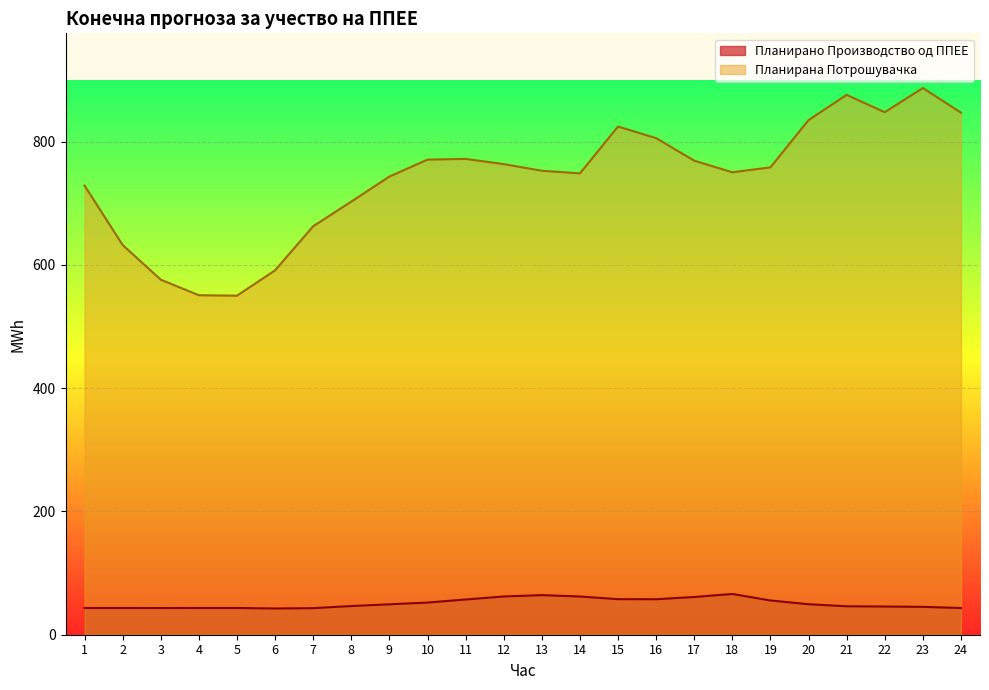

Reading right to left, what are all the values shown in this chart?

Планирано Производство од ППЕЕ: 43.3	45.2	45.7	46.1	49.5	55.6	66.1	61.2	57.6	57.7	62.0	64.2	62.0	57.1	52.2	49.3	46.5	43.1	42.6	43.4	43.4	43.3	43.4	43.4
Планирана Потрошувачка: 847.0	886.9	847.6	875.8	834.8	758.2	750.2	769.1	805.6	824.4	748.4	752.7	763.5	771.9	770.7	743.2	702.7	662.7	591.2	550.1	550.7	576.0	632.2	728.6